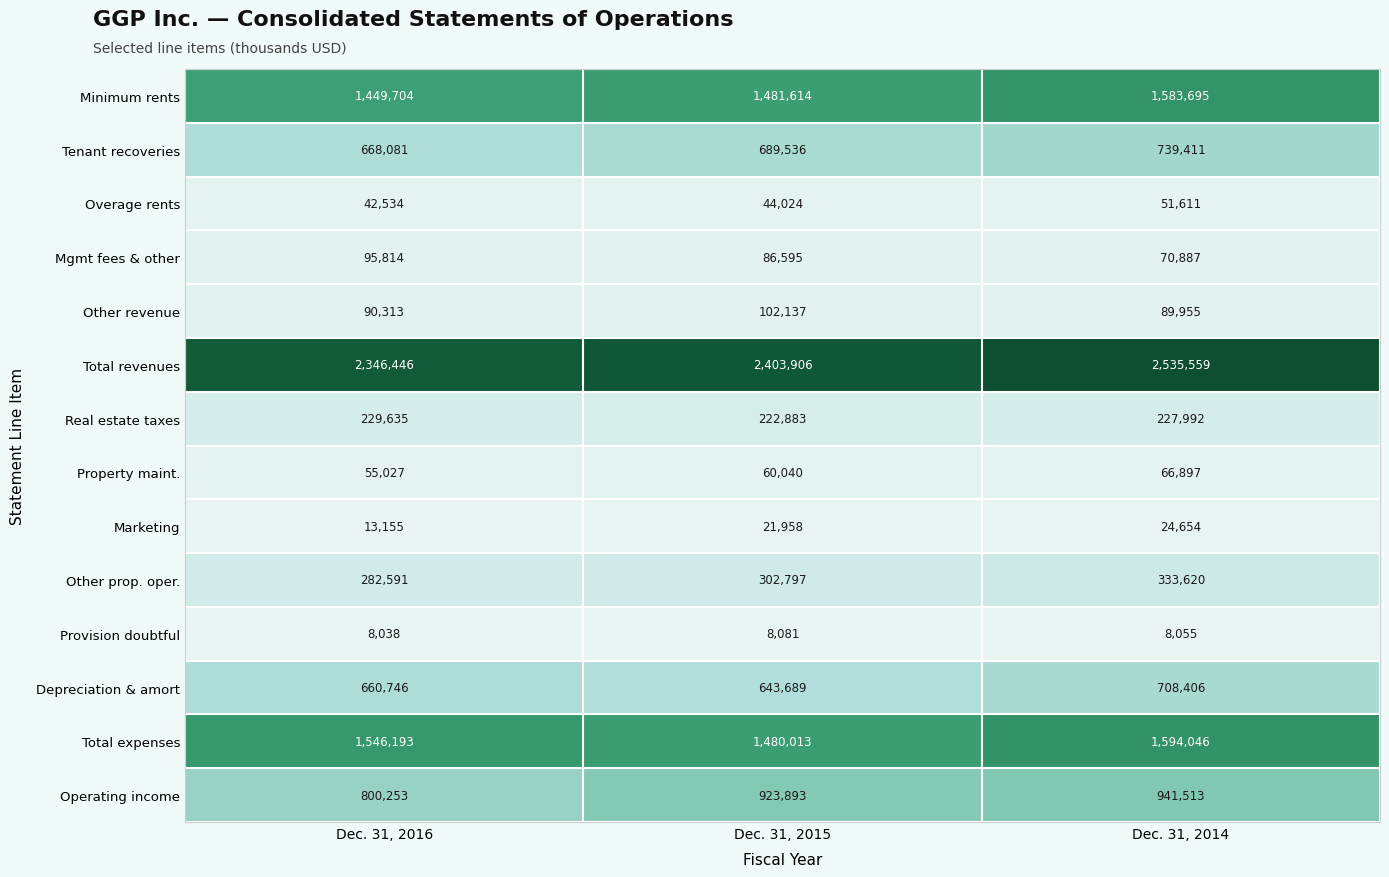

Where is Marketing nearest to the value 18904?

Dec. 31, 2015